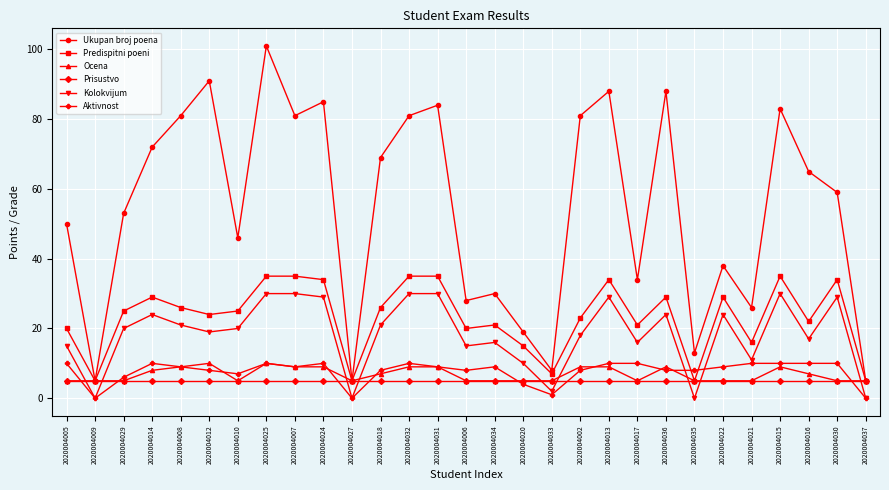

The Predispitni poeni series shows 18 at 2020004031. True or false?

False